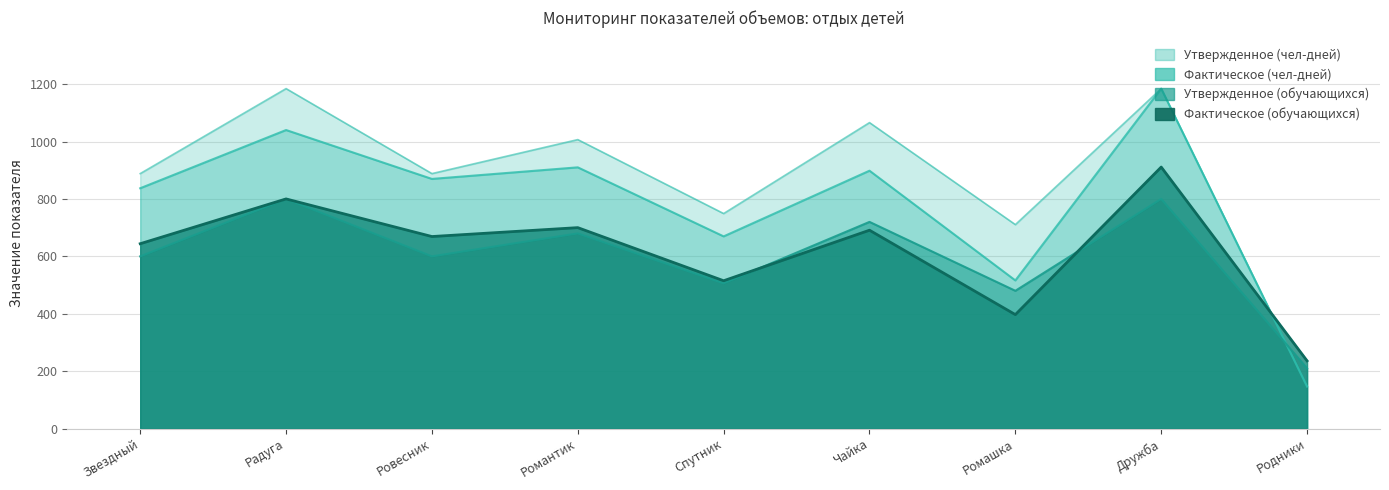

What is the difference between the highest and lowest values at Ровесник?

288.2